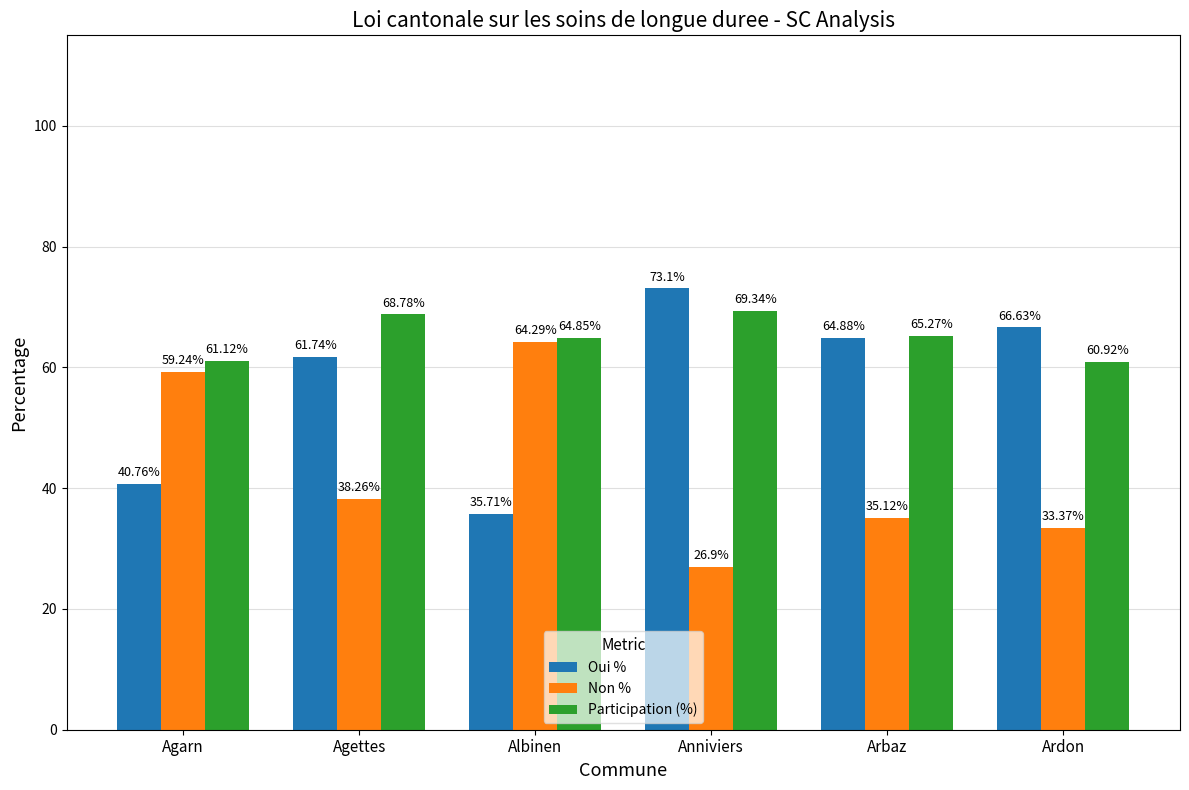

What is the label of the 3rd bar from the right?

Anniviers